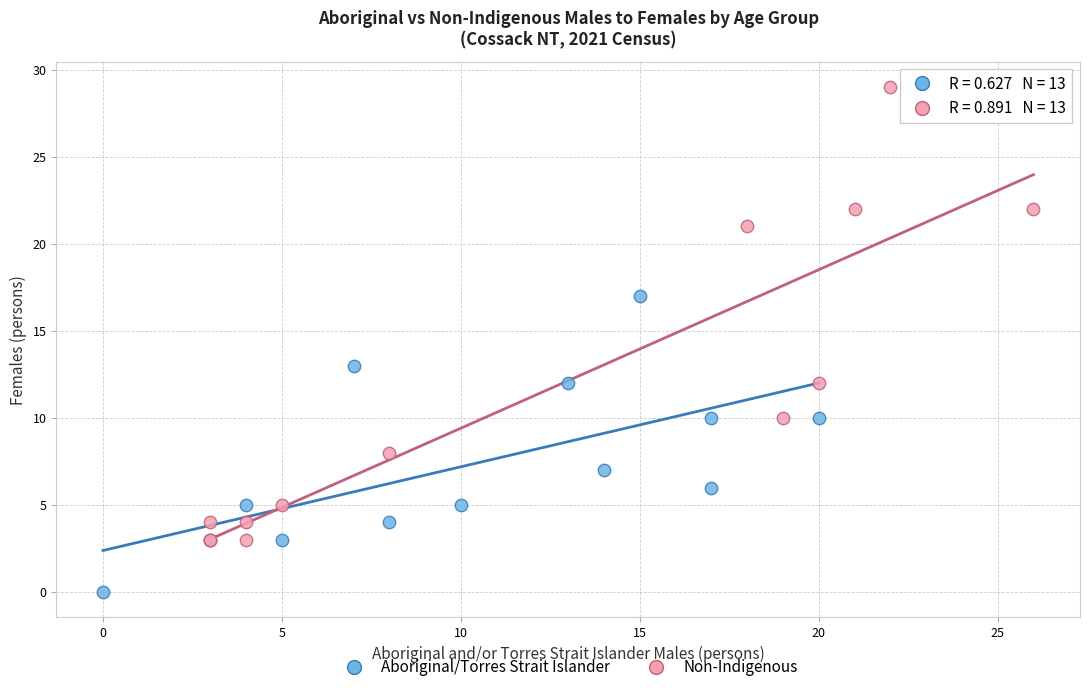

Which series has the largest Y range (max minus min)?

Non-Indigenous